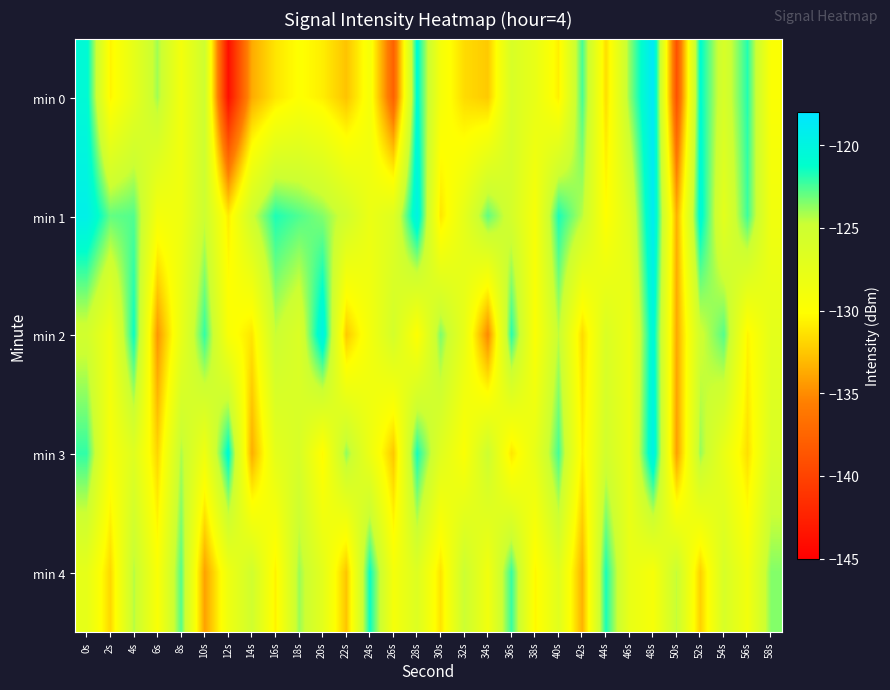

Which series has the widest spread of values?

min 0